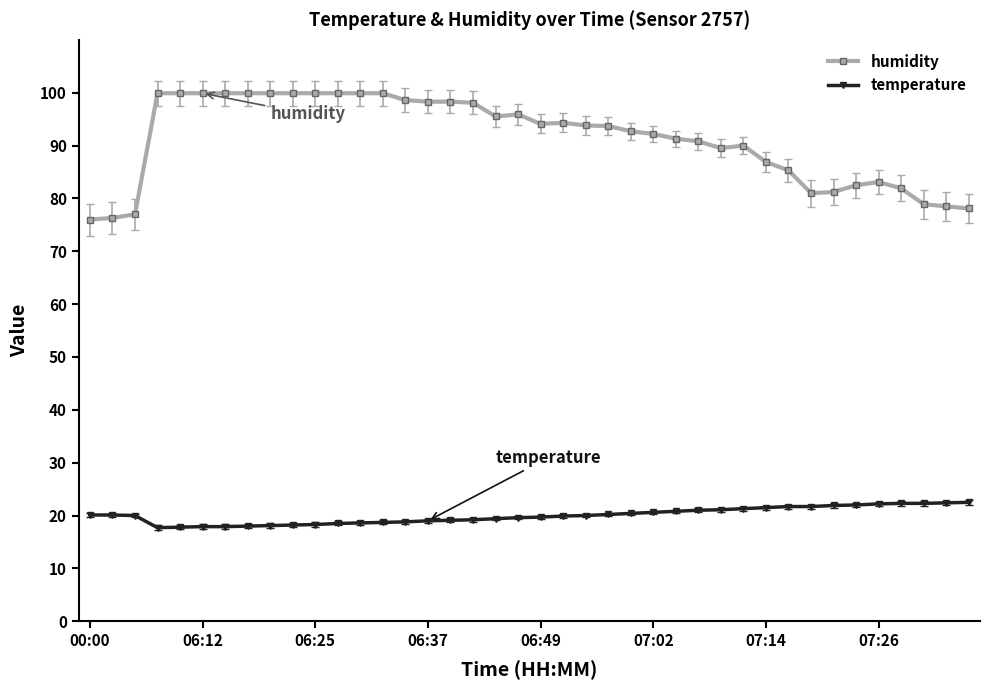

Which series has the widest spread of values?

humidity